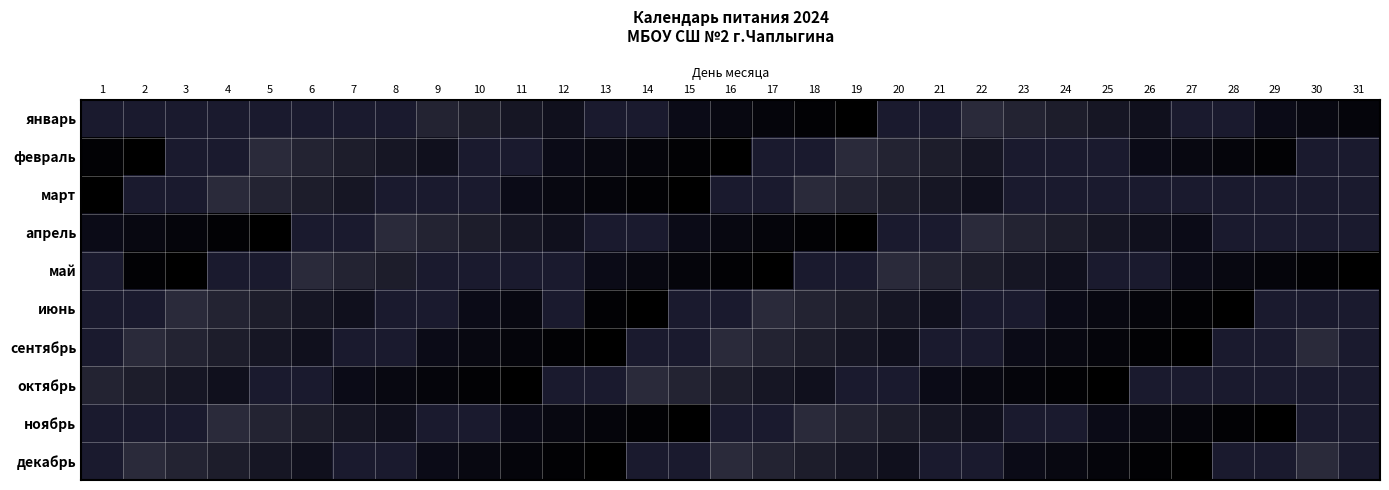

What is the sum of the май values at 27 and 30?

15.0